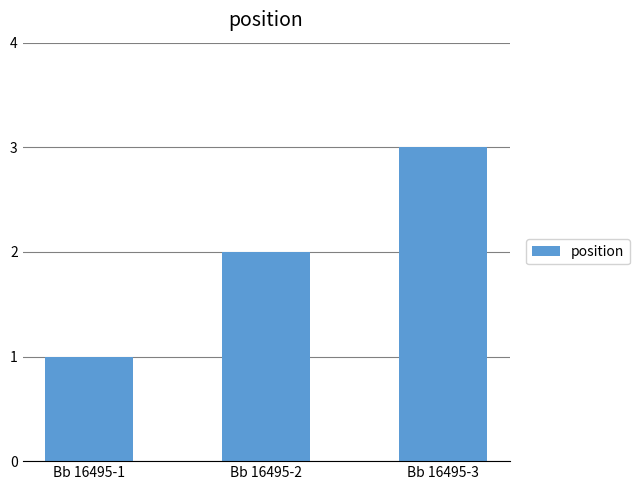

How many distinct data groups are displayed?

1